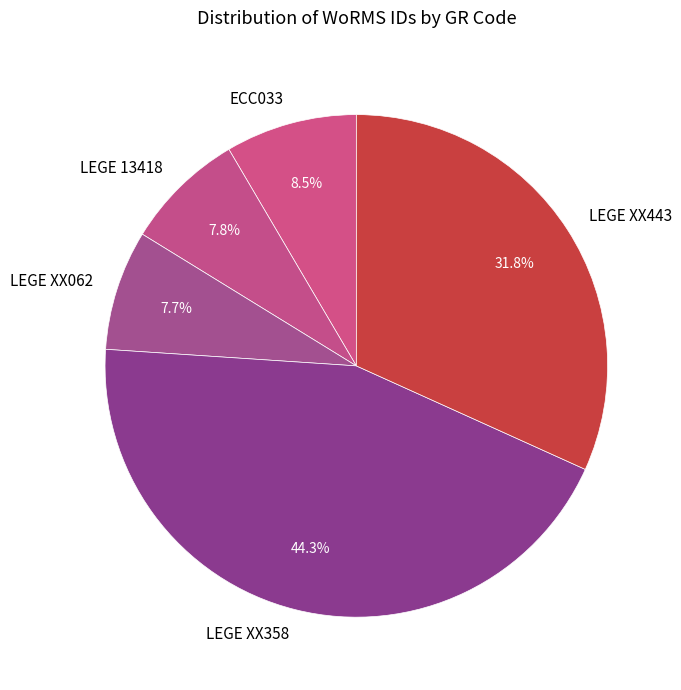

Does LEGE XX358 account for over 50% of the chart?

No